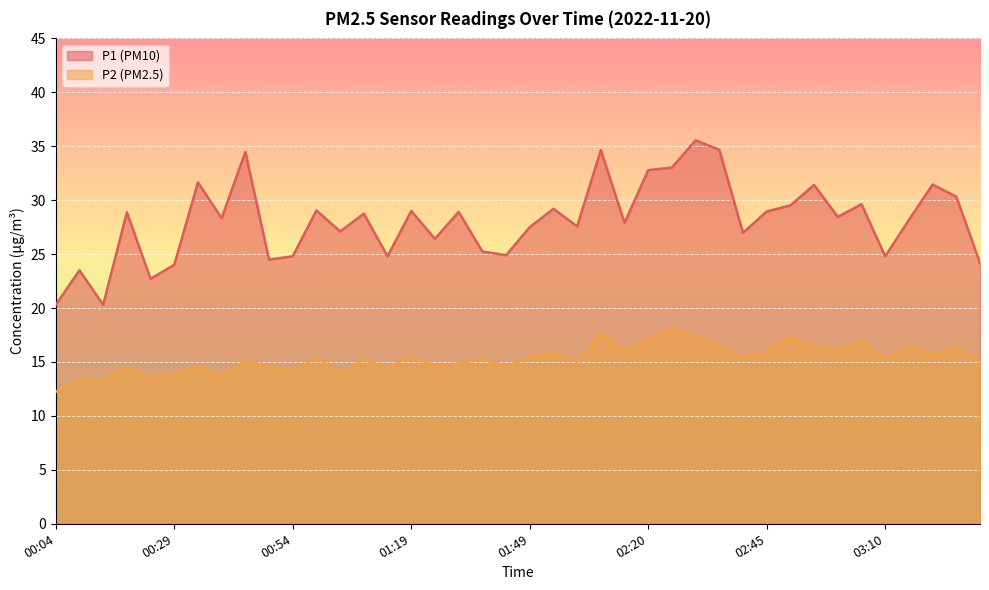

What is the label of the 34th point from the right?

00:34